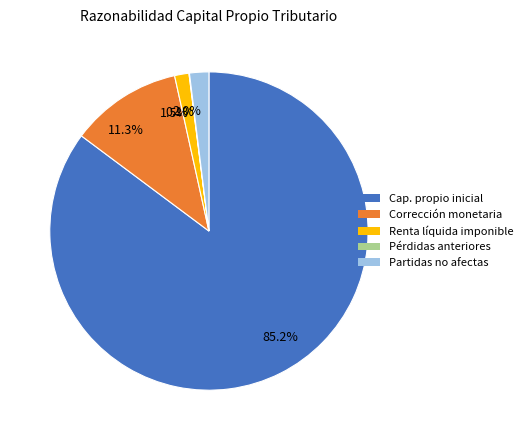

Which category accounts for the majority?

85.2%